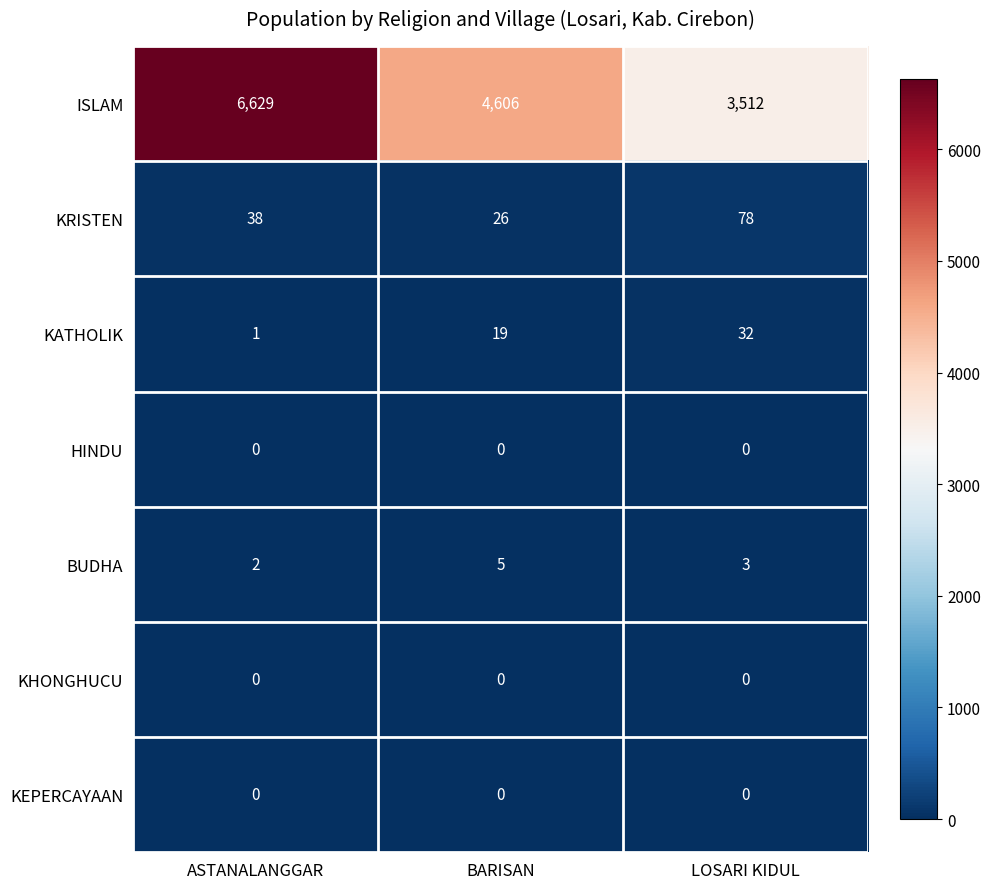

Which series has the largest total across all categories?

ISLAM